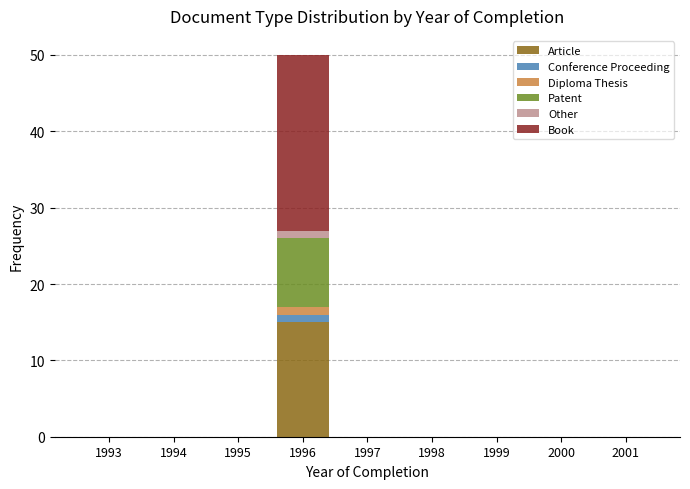

True or false: Patent has a value of -4 at 1997.

False